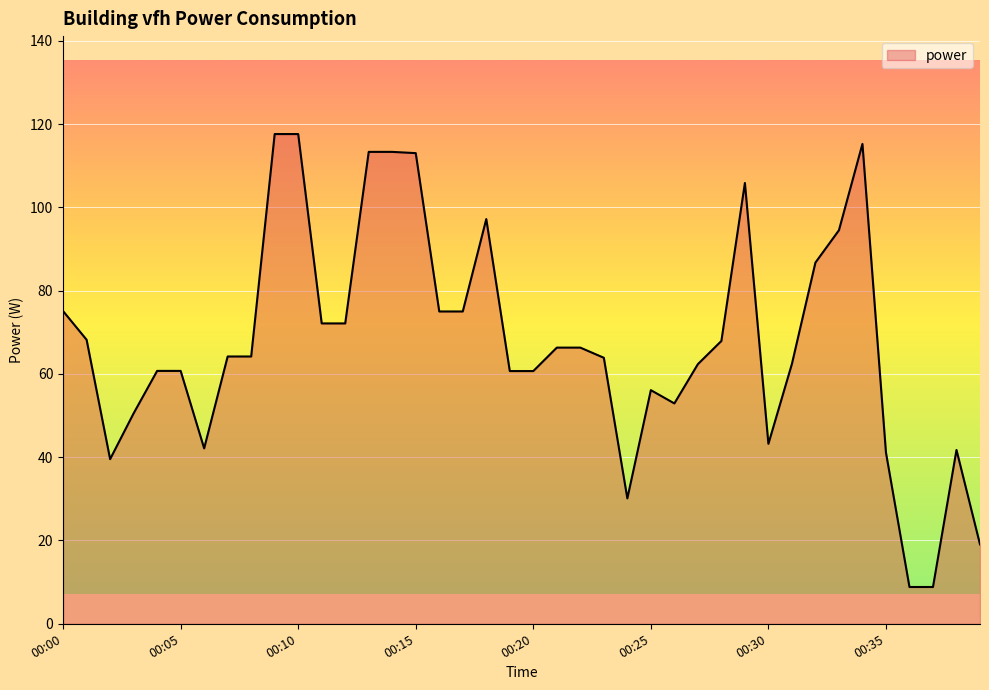

What is the maximum value shown in the chart?

117.6